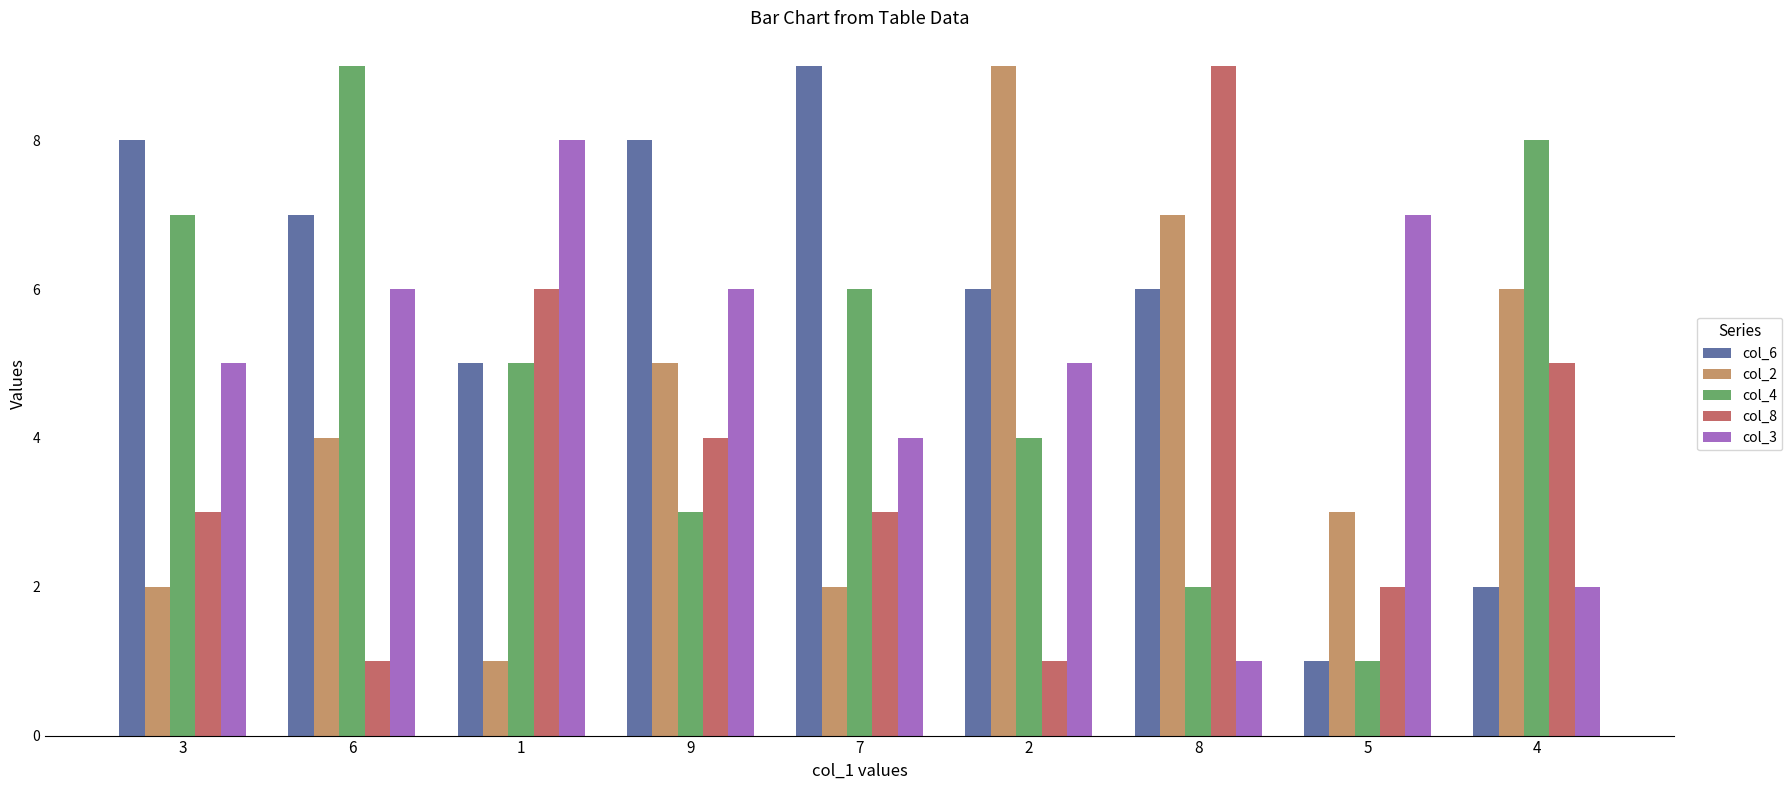

How many bars are there in each group?

5